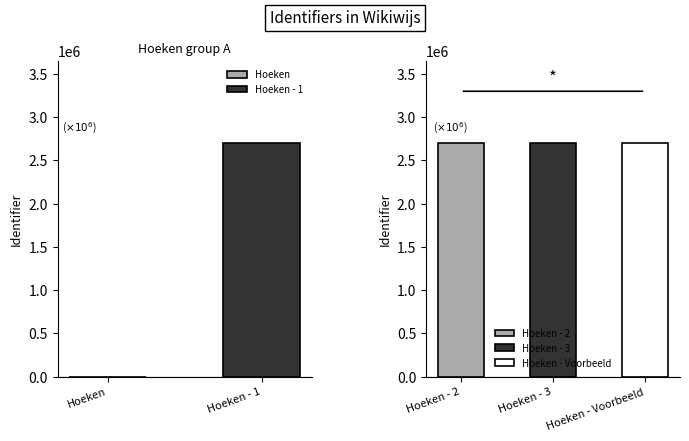

What is the label of the 1st bar from the right?

Hoeken - Voorbeeld